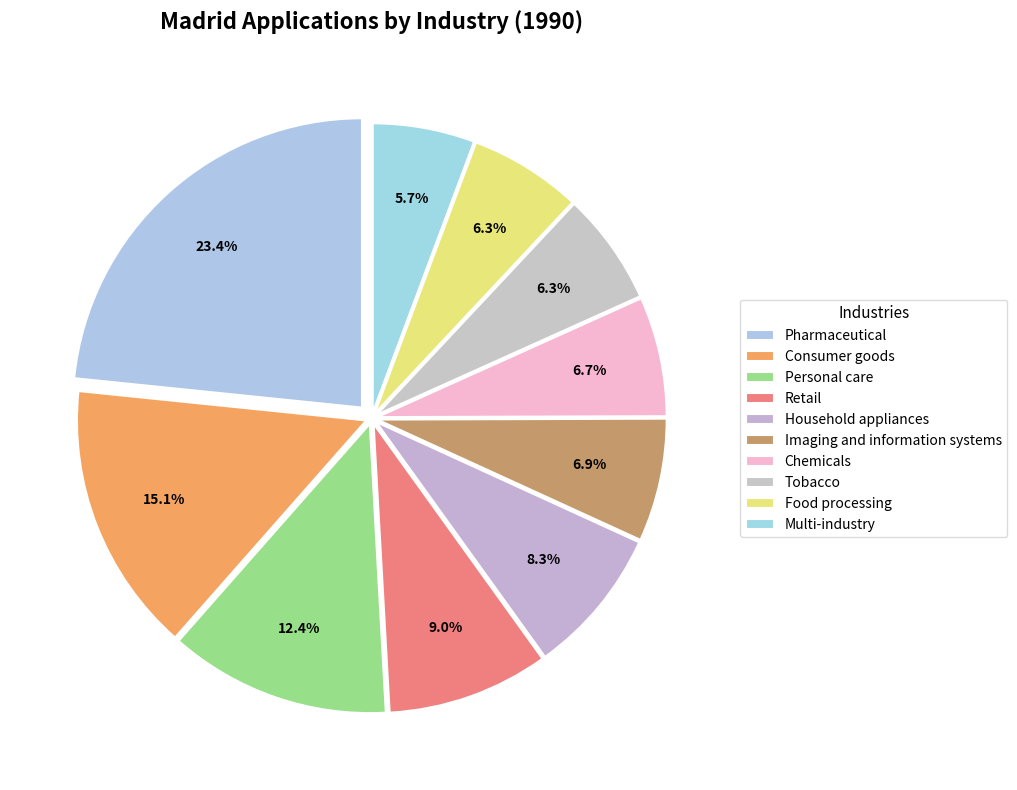

Which slice is the smallest?

Multi-industry